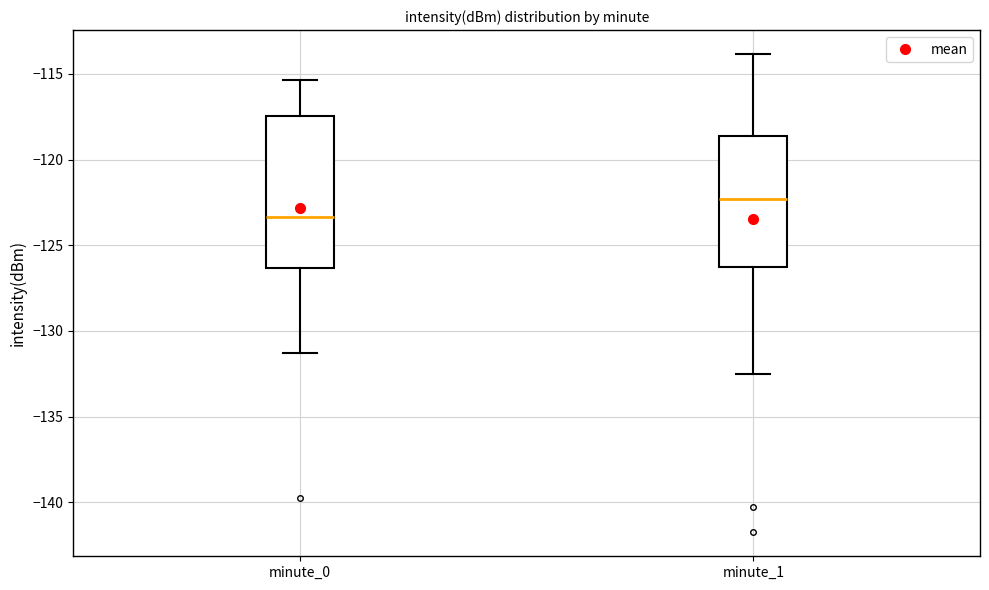

Which box is the tallest, from its lower edge to its upper edge?

minute_0